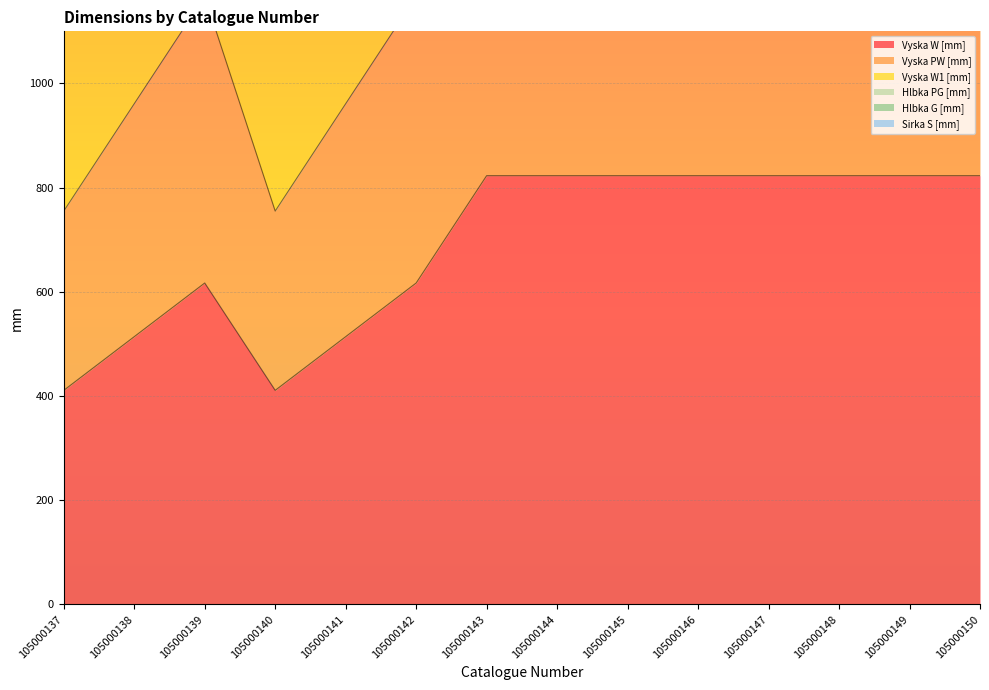

Is it true that Vyska W [mm] equals 823 at 105000150?

True